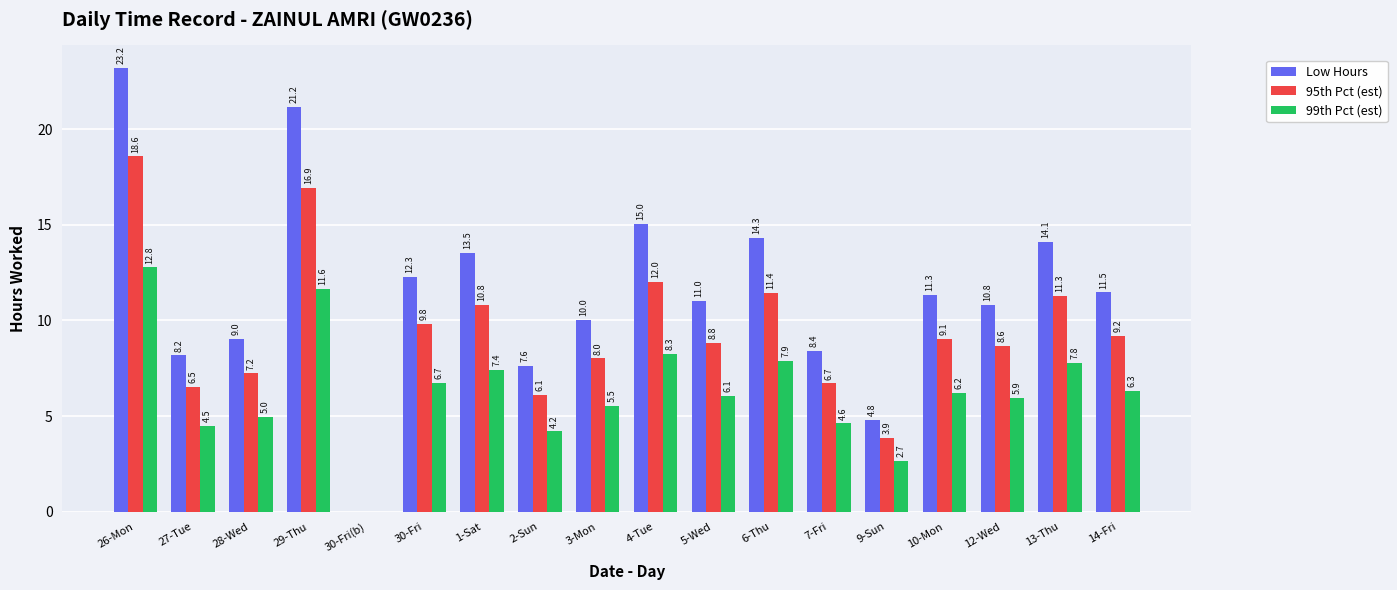

Reading right to left, list all the values displayed in this chart.

Low Hours: 11.5	14.1	10.8	11.3	4.8	8.4	14.3	11.0	15.0	10.0	7.6	13.5	12.3	0.0	21.2	9.0	8.2	23.2
95th Pct (est): 9.2	11.3	8.6	9.1	3.9	6.7	11.4	8.8	12.0	8.0	6.1	10.8	9.8	0.0	16.9	7.2	6.5	18.6
99th Pct (est): 6.3	7.8	5.9	6.2	2.7	4.6	7.9	6.1	8.3	5.5	4.2	7.4	6.7	0.0	11.6	5.0	4.5	12.8